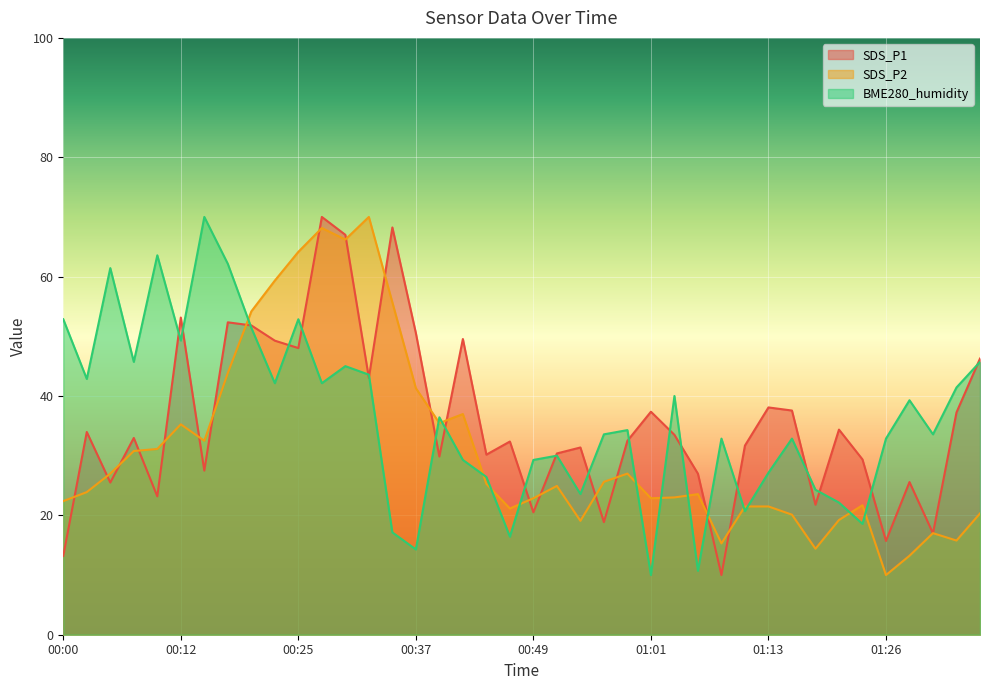

What value does the SDS_P2 series have at 00:12?

35.3